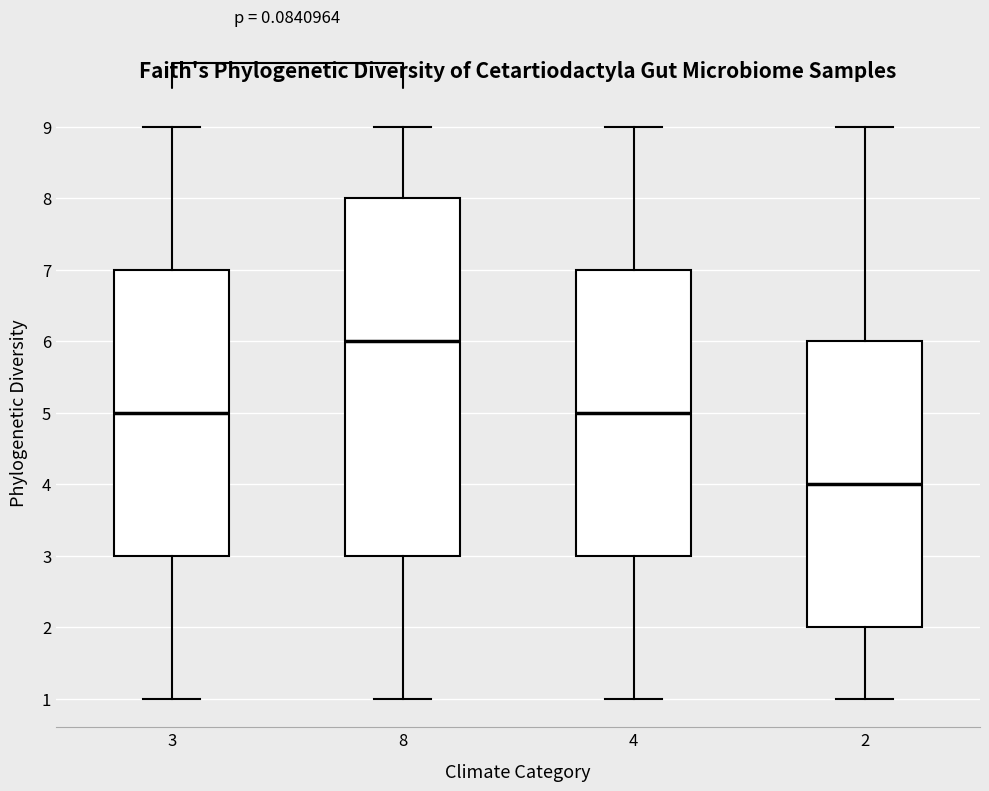

Where is the lower edge of the box at x = 4 on the y-axis? The values are not printed on the chart, so give them approximately, as read against the axis.

3